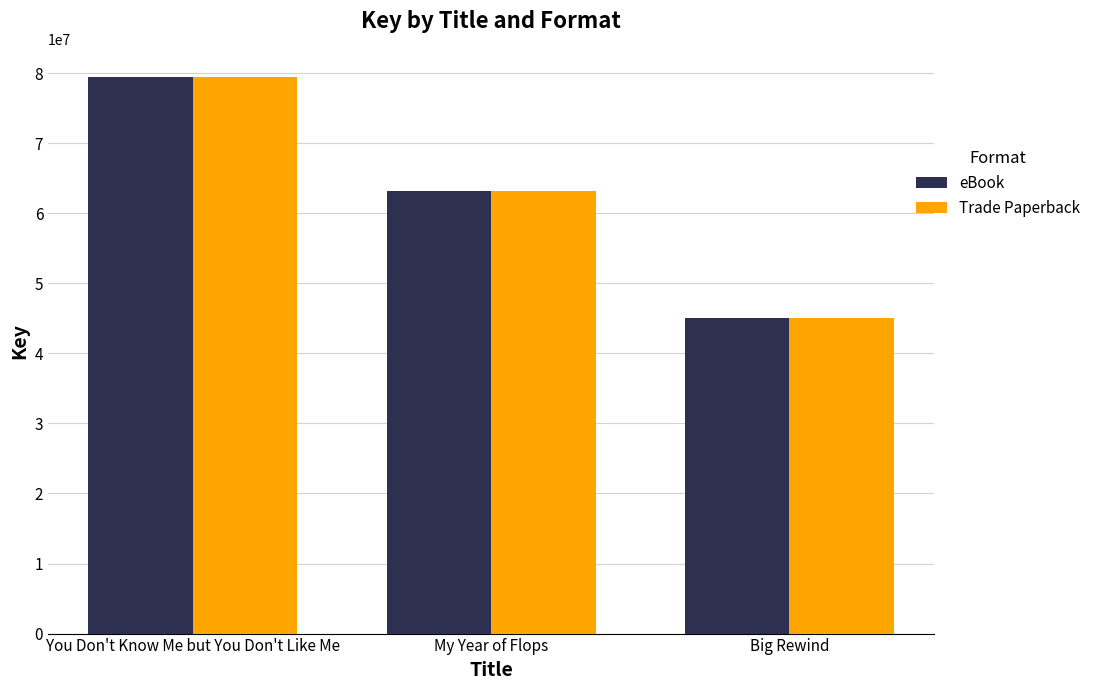

What is the greatest value displayed?

79501524